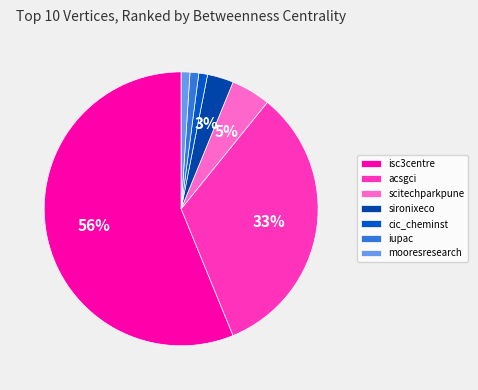

Is there a majority slice in this chart?

Yes